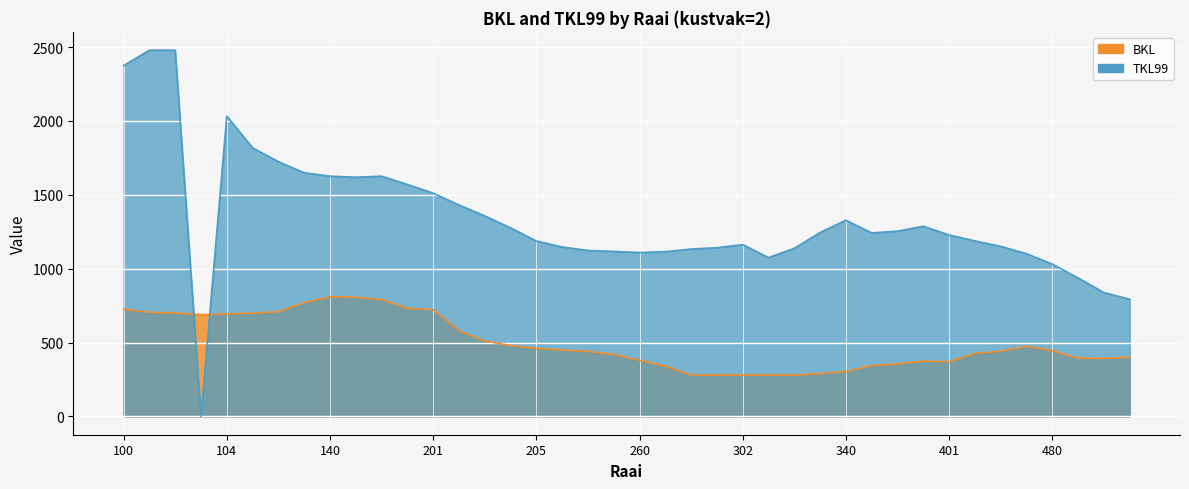

Reading right to left, what are all the values shown in this chart?

BKL: 502=402	501=392	500=395	480=444	460=475	440=441	420=427	401=370	400=375	380=355	360=345	340=303	320=290	304=280	303=280	302=280	301=280	300=280	280=340	260=380	240=420	220=440	206=450	205=460	204=480	203=510	202=580	201=723	200=732	180=791	160=806	140=810	120=770	106=709	105=699	104=694	103=689	102=700	101=705	100=725
TKL99: 502=793	501=838	500=937	480=1031	460=1102	440=1151	420=1188	401=1228	400=1287	380=1254	360=1242	340=1328	320=1245	304=1138	303=1075	302=1163	301=1142	300=1133	280=1115	260=1109	240=1117	220=1123	206=1147	205=1187	204=1276	203=1357	202=1431	201=1511	200=1570	180=1626	160=1619	140=1626	120=1649	106=1724	105=1818	104=2032	103=0	102=2479	101=2479	100=2375